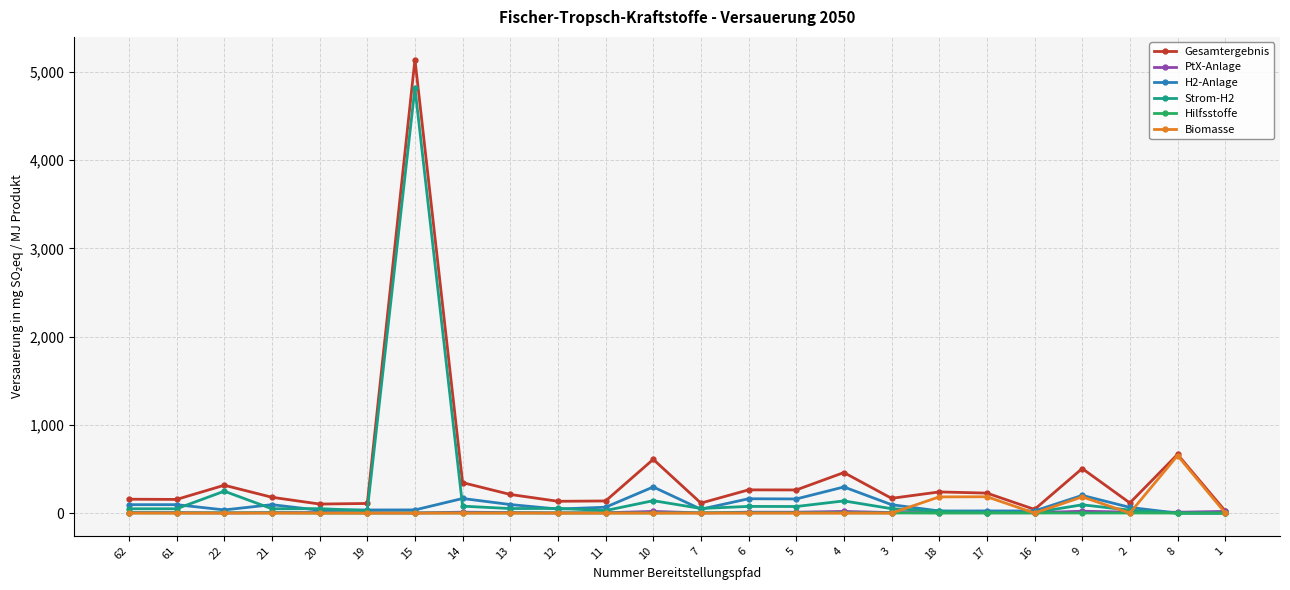

What is the greatest value displayed?

5141.1